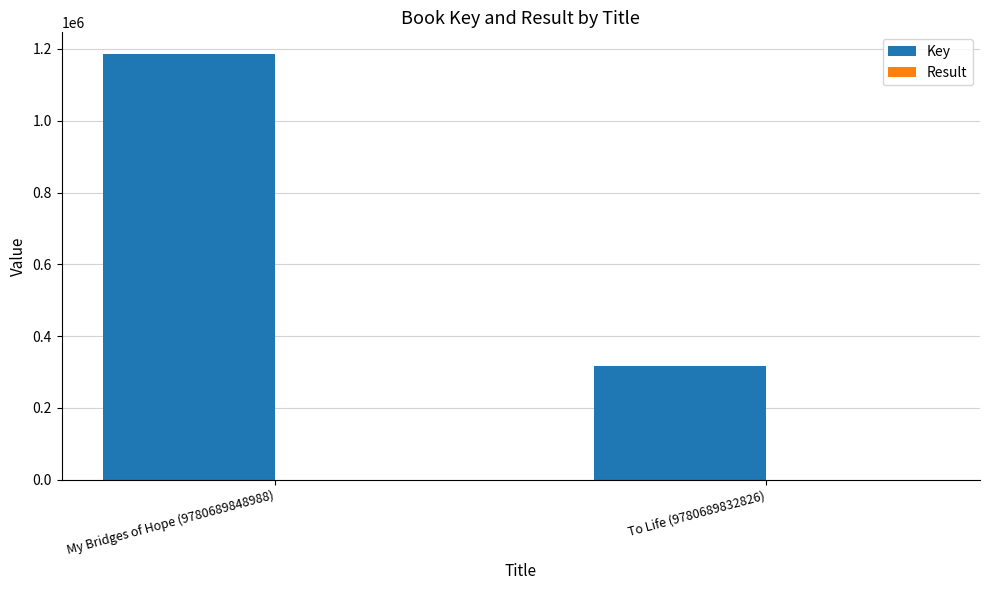

The Key series shows 535665 at To Life (9780689832826). True or false?

False